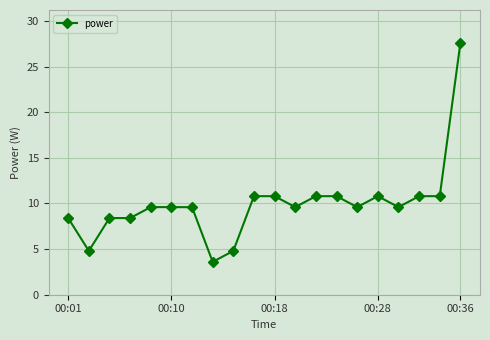

What is the minimum value shown in the chart?

3.6